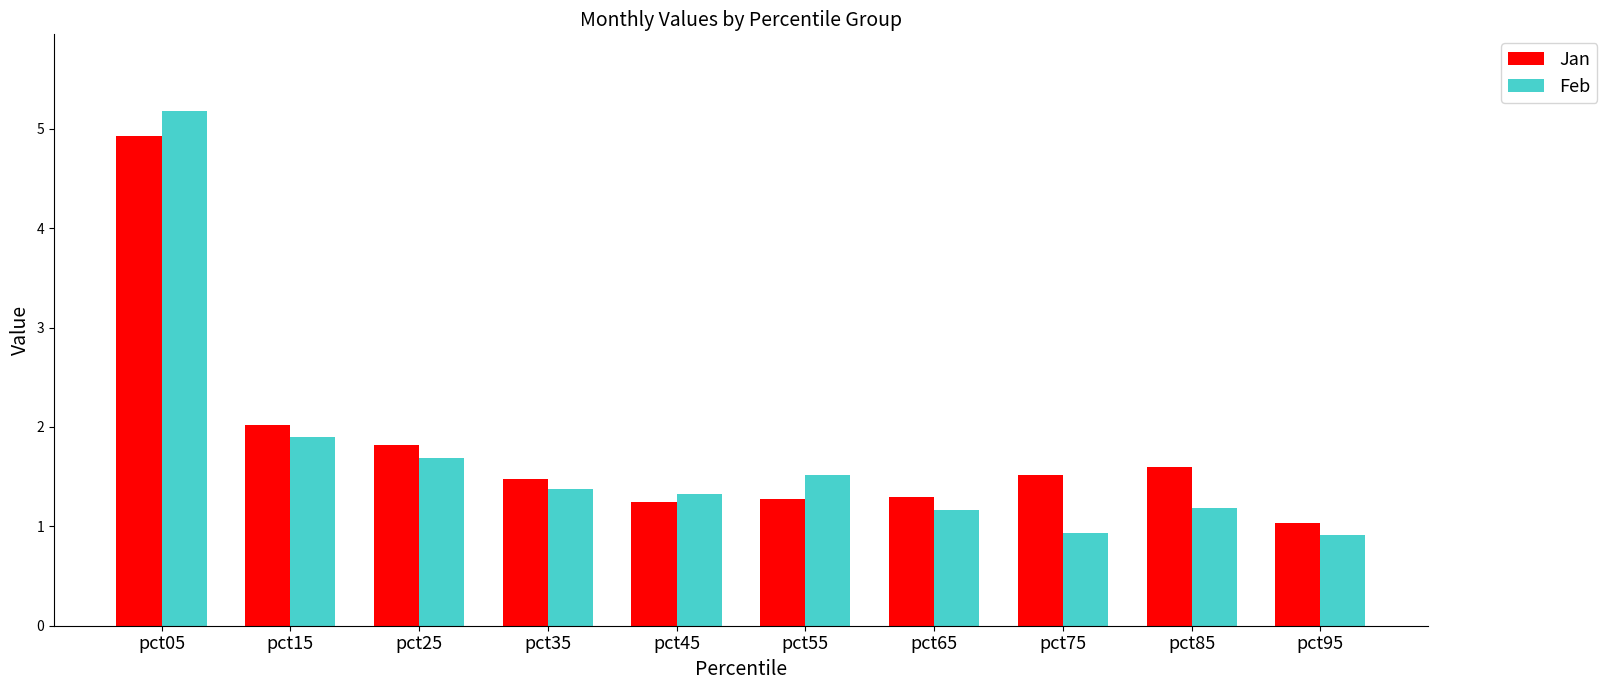

Which series changed the most between pct35 and pct95?

Feb